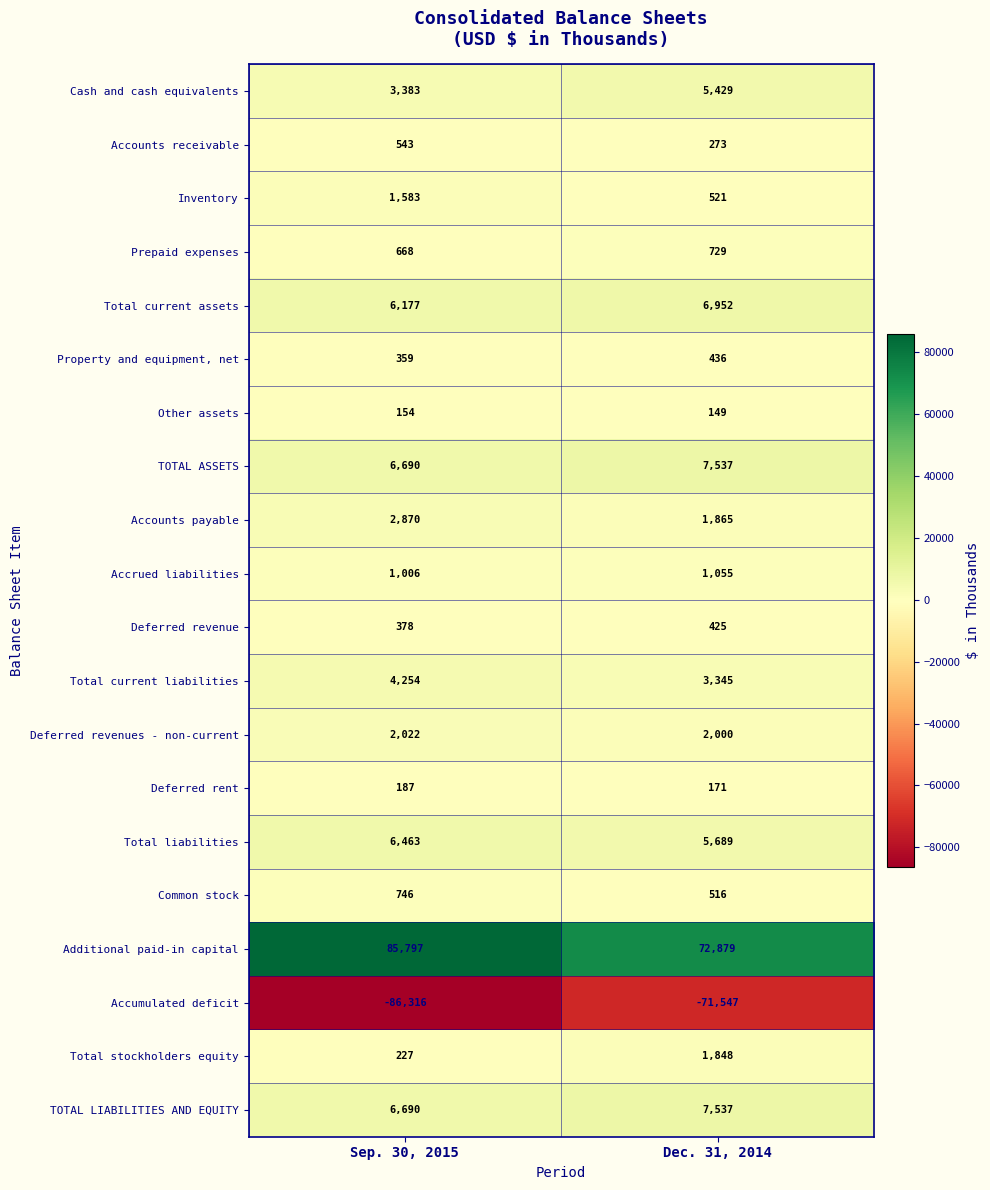

How many categories are shown in the chart?

2